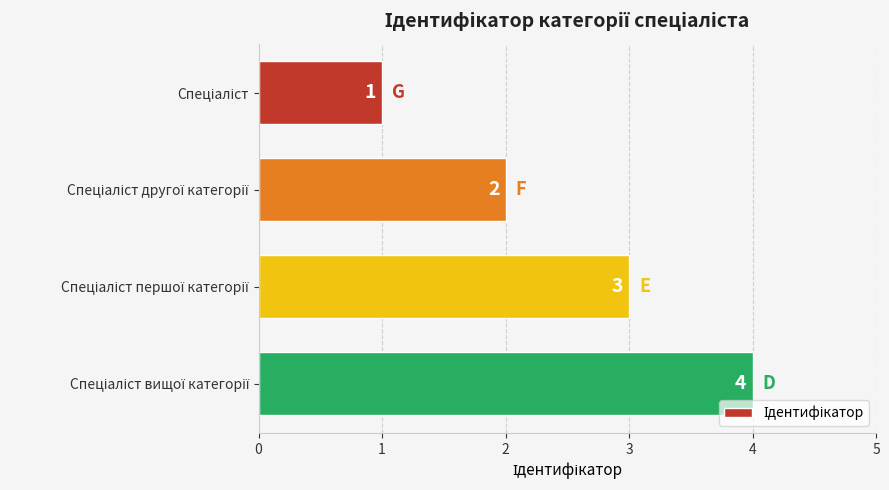

What is the sum of all values?

10